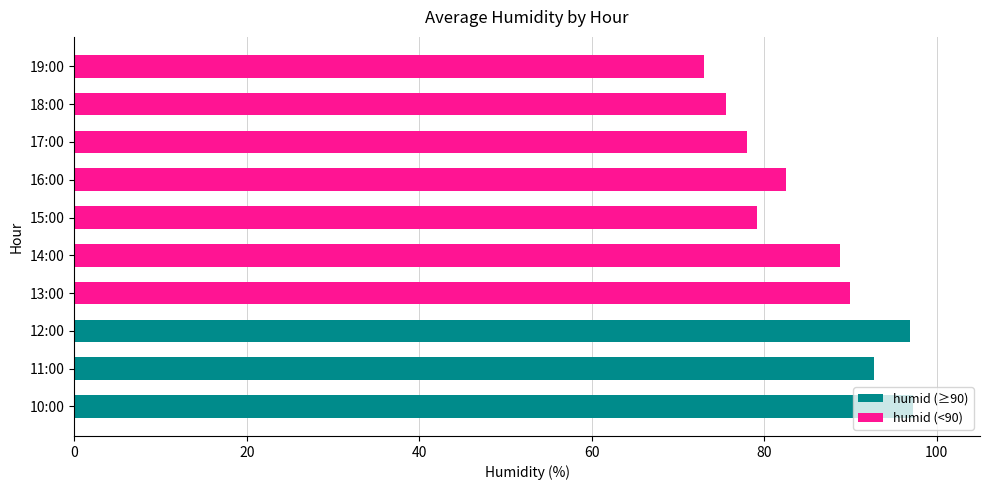

Which has a higher value, 14:00 or 19:00?

14:00